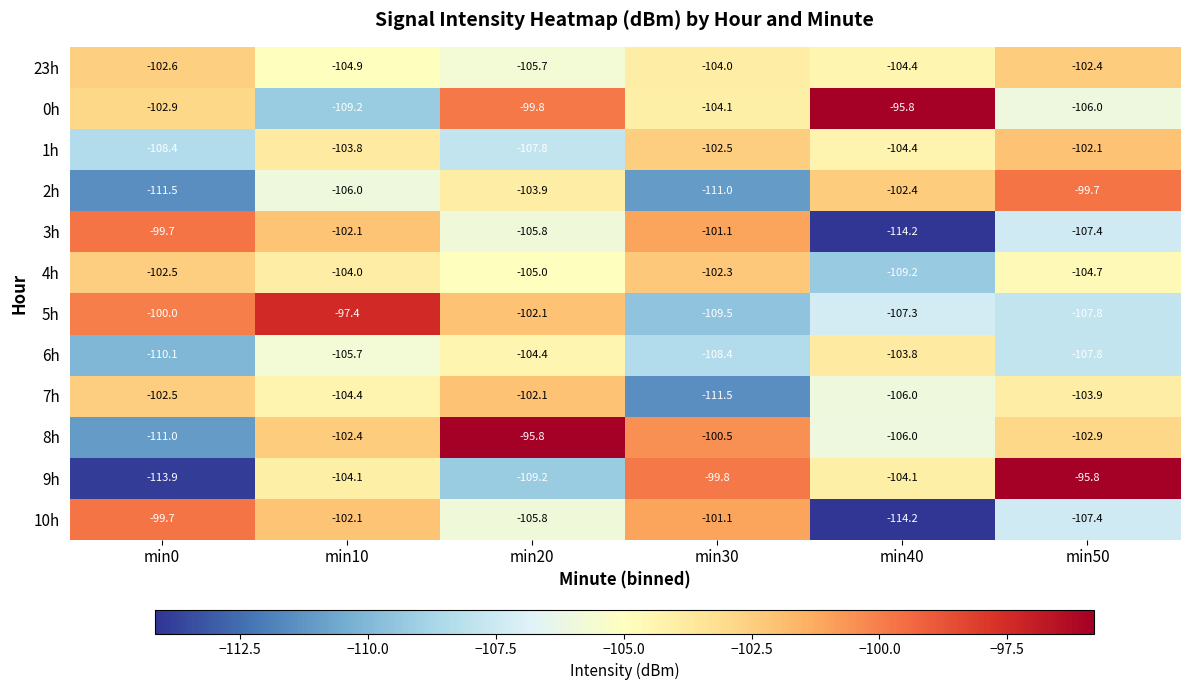

True or false: 9h has a value of -36.6 at min40.

False